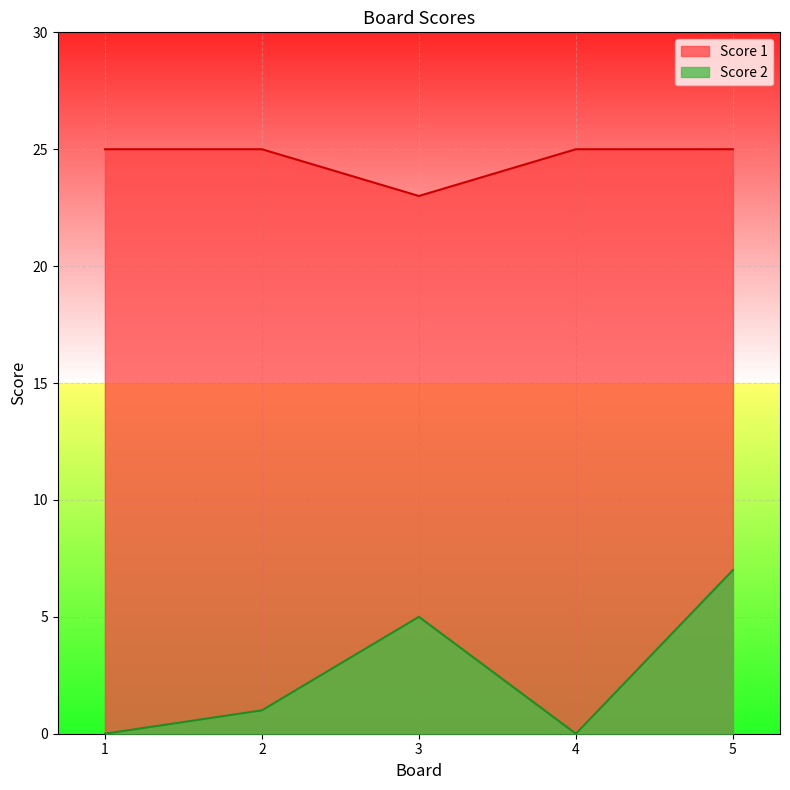

What value does the Score 1 series have at 2?

25